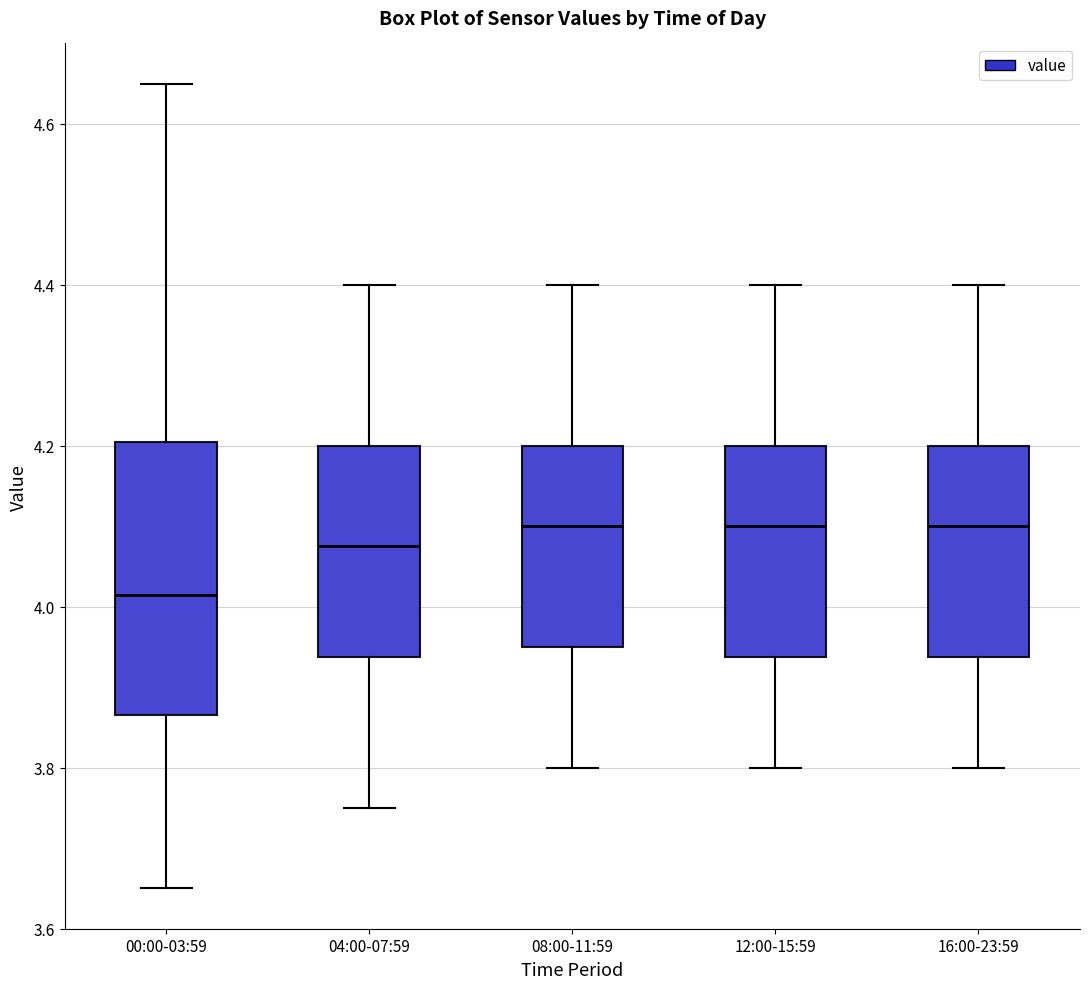

Reading left to right, read every box against the y-axis: the position of its median line, the range the box covers, and the ends of its whiskers. The values are not printed on the chart, so give them approximately, as read against the axis.

00:00-03:59: median 4.02, box 3.86 to 4.20, whiskers 3.66 to 4.66
04:00-07:59: median 4.08, box 3.94 to 4.20, whiskers 3.76 to 4.40
08:00-11:59: median 4.10, box 3.96 to 4.20, whiskers 3.80 to 4.40
12:00-15:59: median 4.10, box 3.94 to 4.20, whiskers 3.80 to 4.40
16:00-23:59: median 4.10, box 3.94 to 4.20, whiskers 3.80 to 4.40